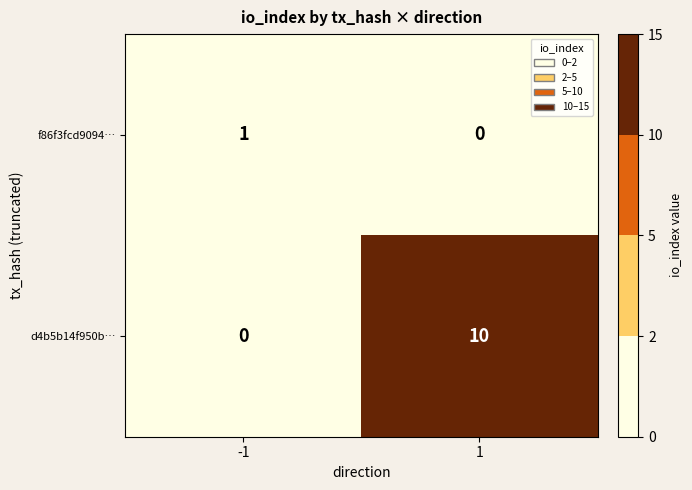

The value of f86f3fcd9094… at 1 is 0. True or false?

True